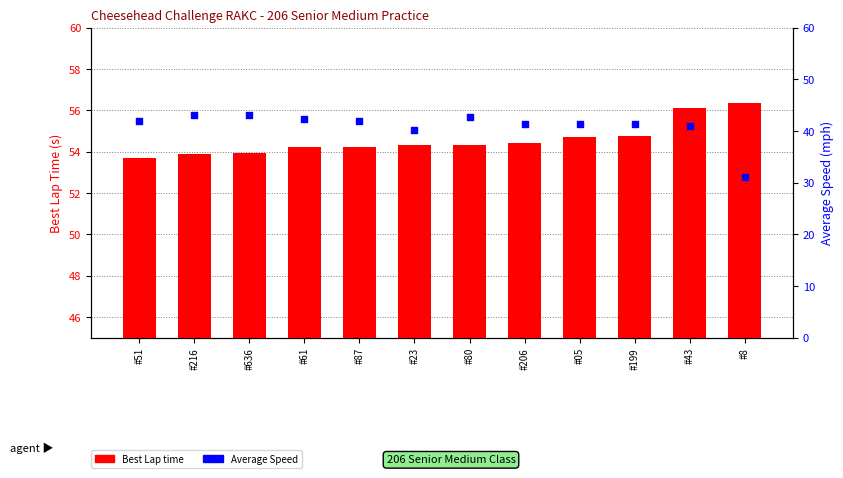

At which category is the sum across all series the highest?

#43